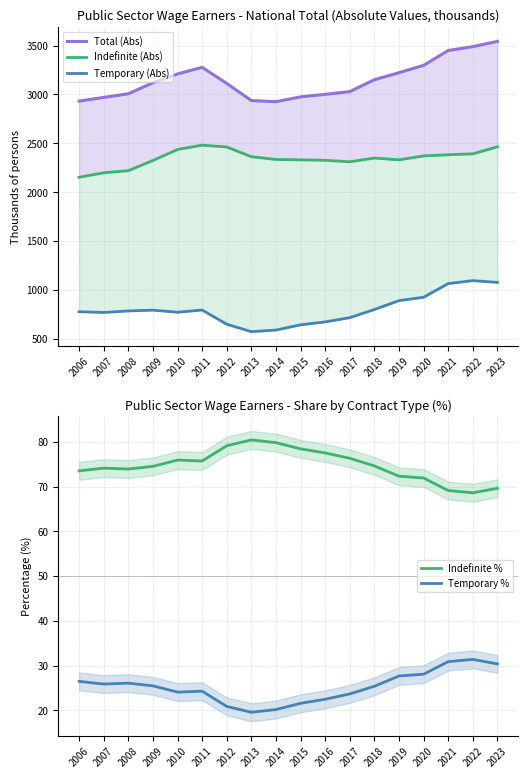

True or false: Indefinite % has a value of 74.6 at 2018.

True